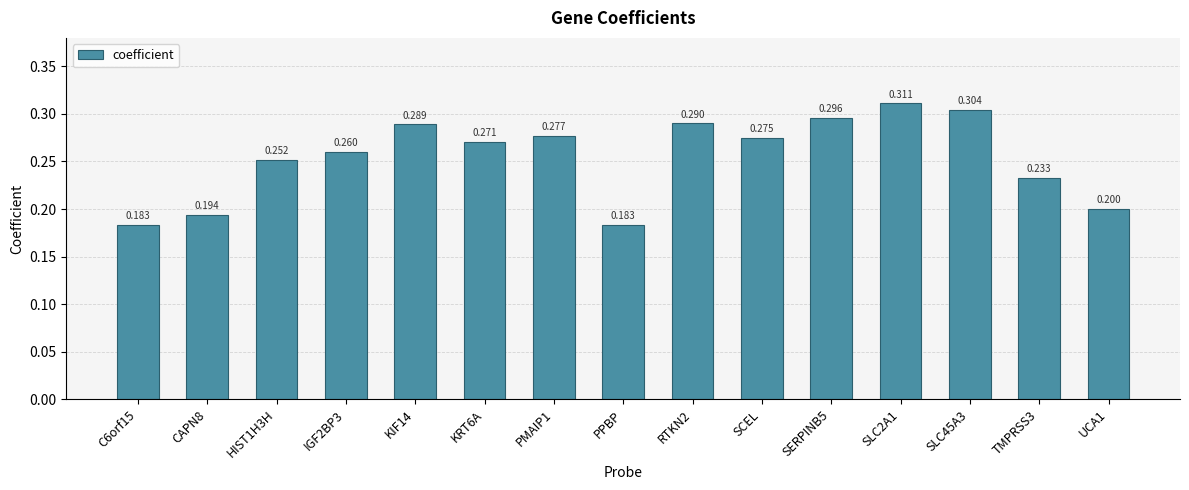

Reading right to left, extract all data points from this chart.

UCA1=0.2	TMPRSS3=0.2	SLC45A3=0.3	SLC2A1=0.3	SERPINB5=0.3	SCEL=0.3	RTKN2=0.3	PPBP=0.2	PMAIP1=0.3	KRT6A=0.3	KIF14=0.3	IGF2BP3=0.3	HIST1H3H=0.3	CAPN8=0.2	C6orf15=0.2